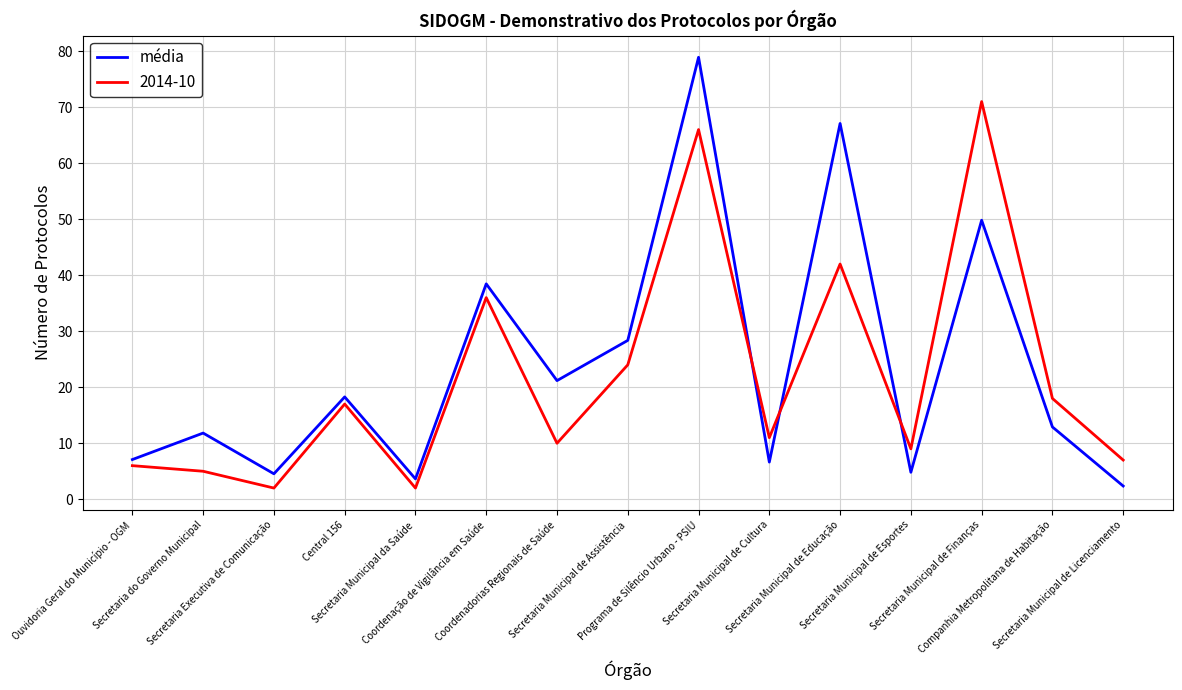

Rank the series by their maximum value, from highest to lowest.

média, 2014-10